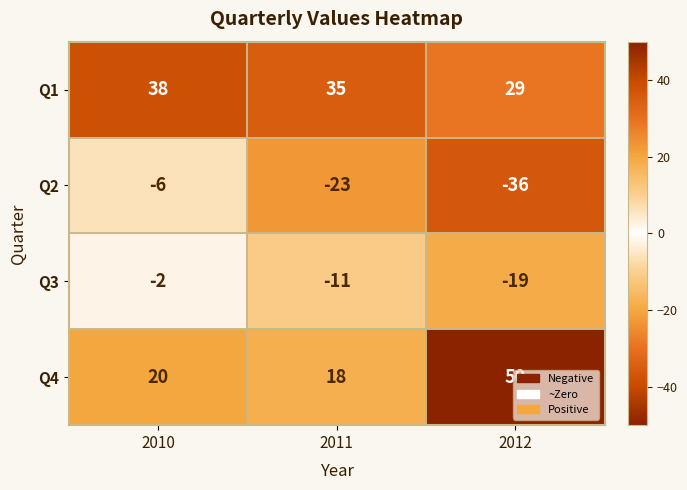

Rank the series at 2011 from highest to lowest value.

Q1, Q4, Q3, Q2